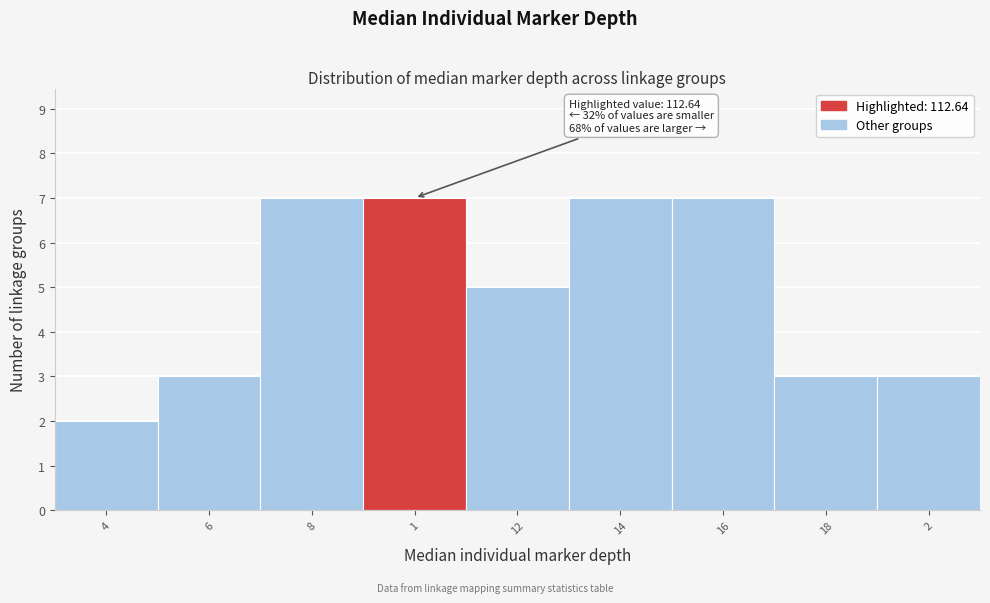

Reading left to right, what are all the values shown in this chart?

2	3	7	7	5	7	7	3	3